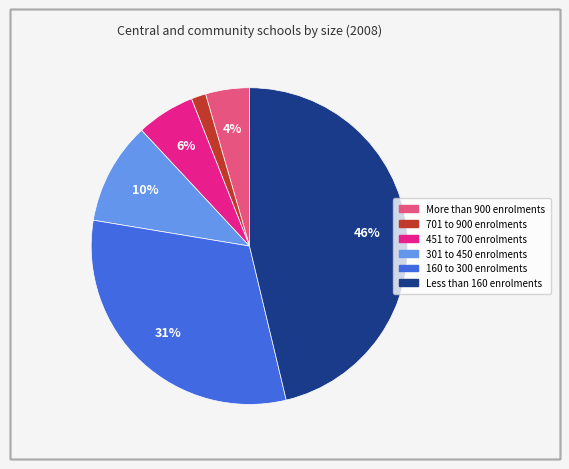

To the nearest percent, what is the difference between the 701 to 900 enrolments and 301 to 450 enrolments slice percentages?

9%